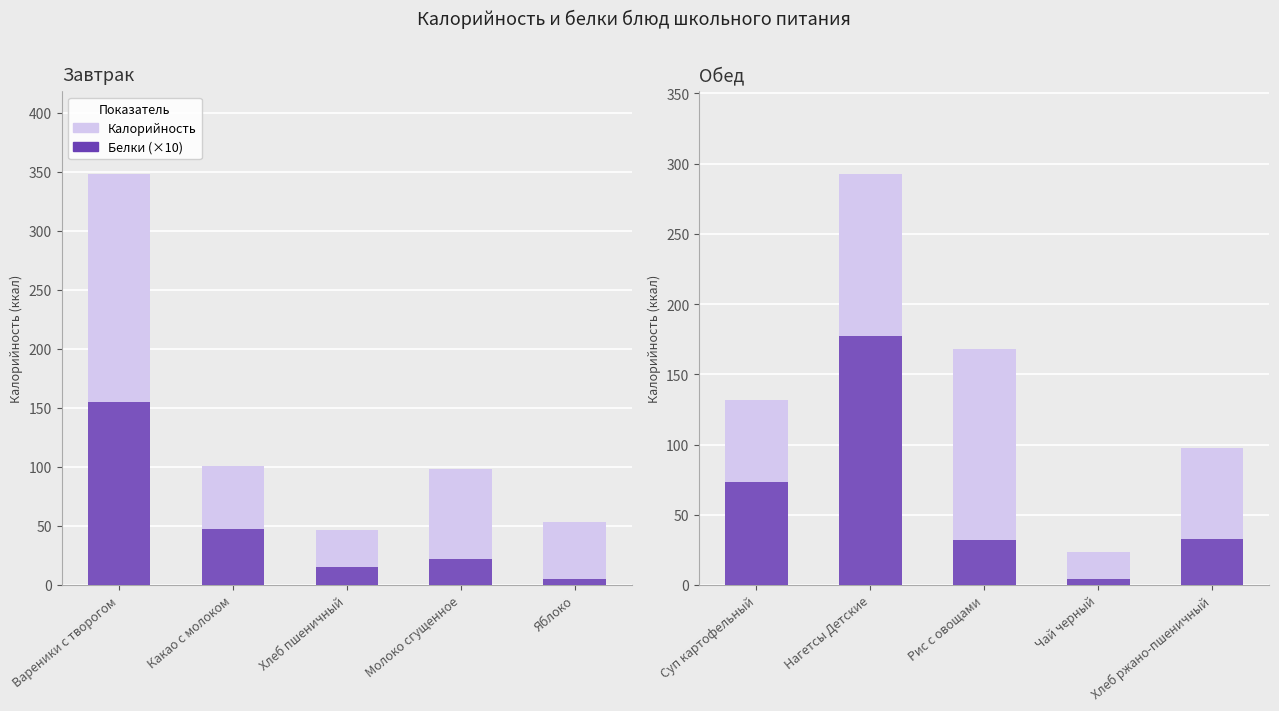

Rank the series by their maximum value, from highest to lowest.

Калорийность, Белки (×10)